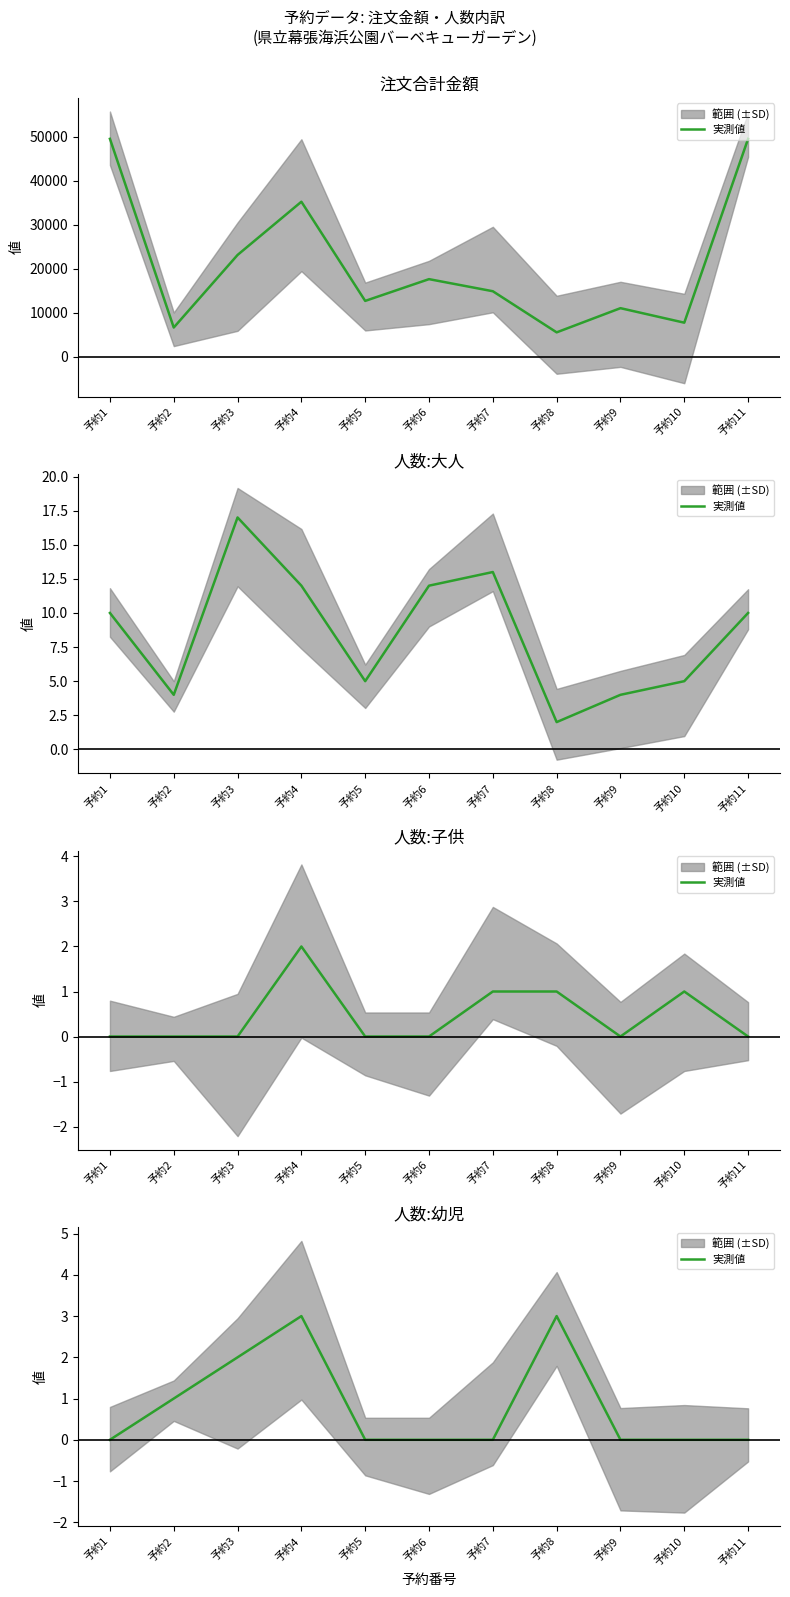

At which category does the chart reach its peak across all series?

予約4